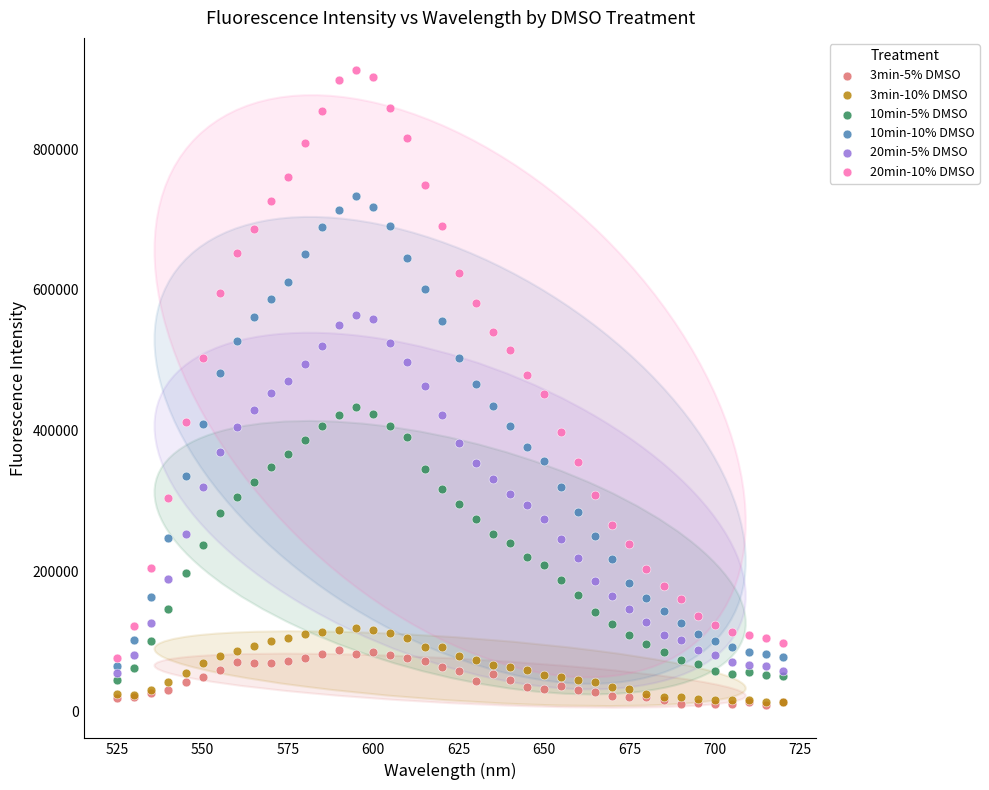

Which series has the widest spread of Y values?

20min-10% DMSO